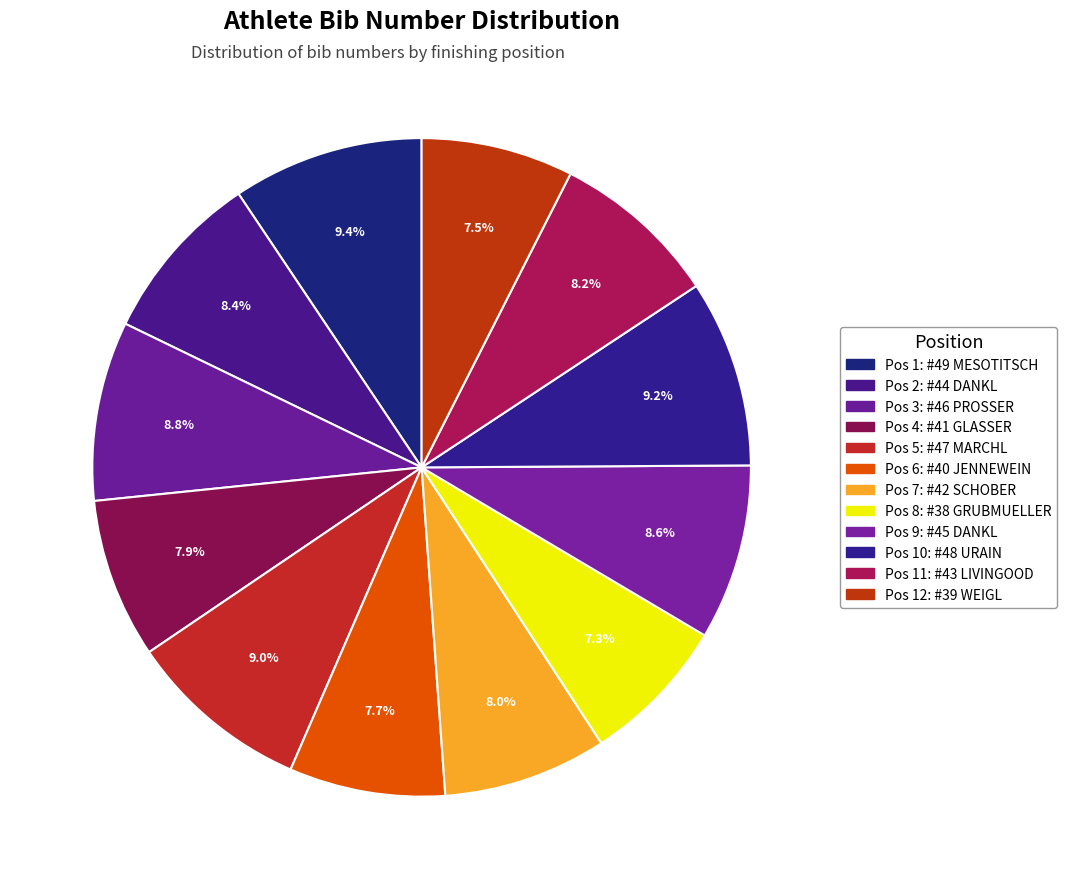

What is the smallest slice in the pie chart?

8